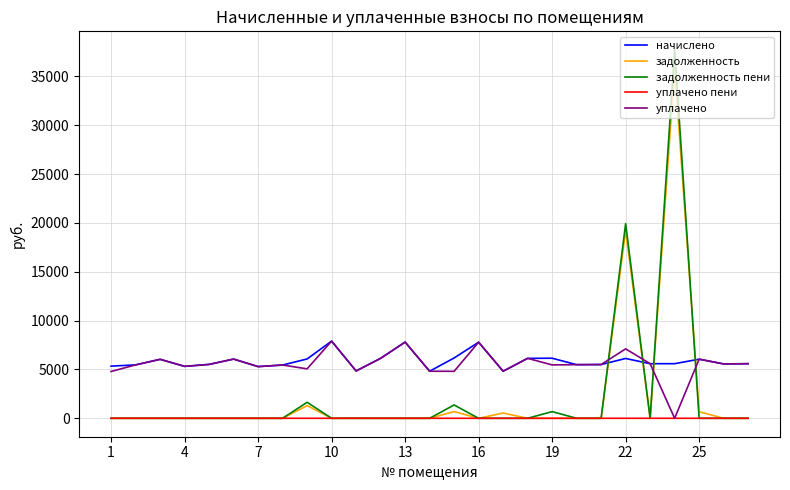

Which series has the largest range (max minus min)?

задолженность пени